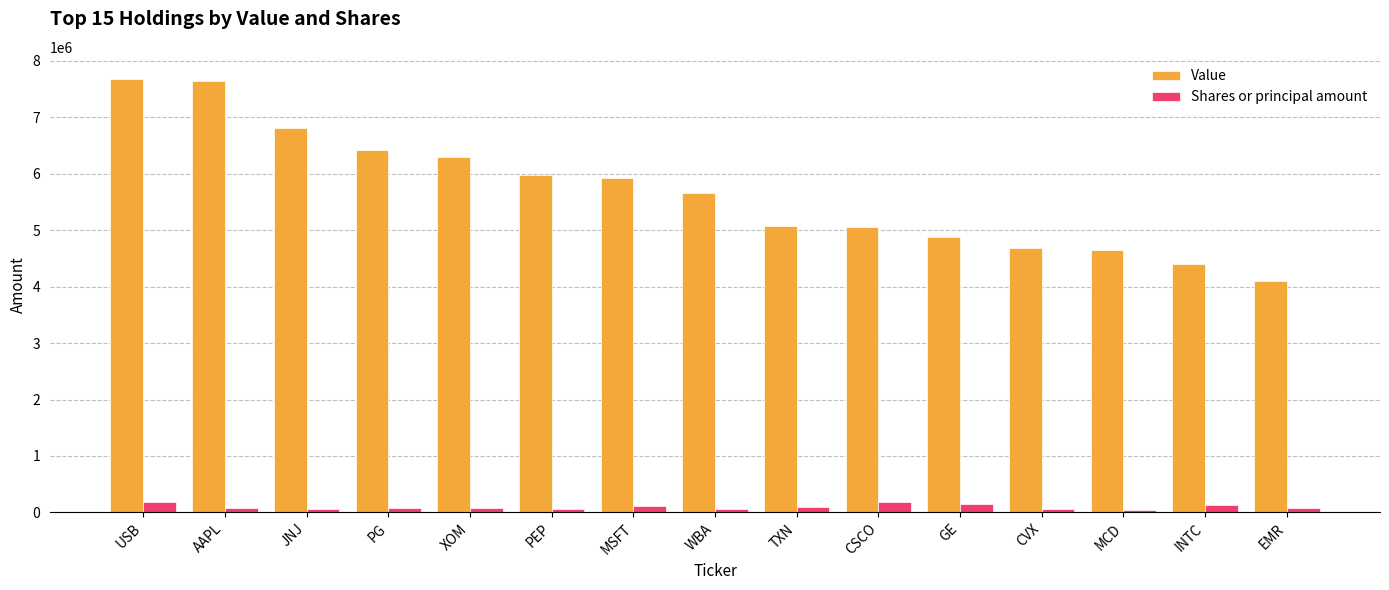

Count the number of data series in this chart.

2